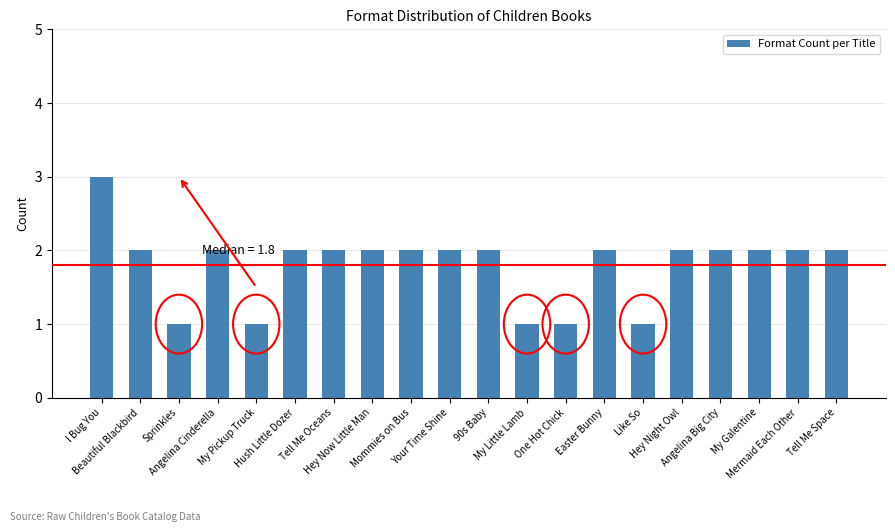

Reading left to right, transcribe all the data shown in this chart.

3	2	1	2	1	2	2	2	2	2	2	1	1	2	1	2	2	2	2	2